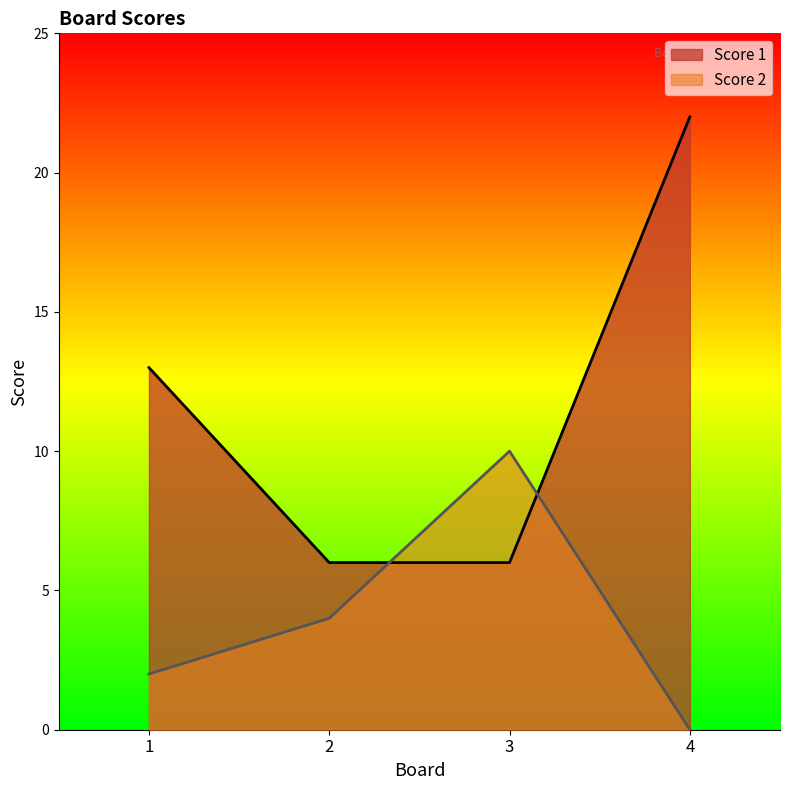

At which category is the sum across all series the highest?

4